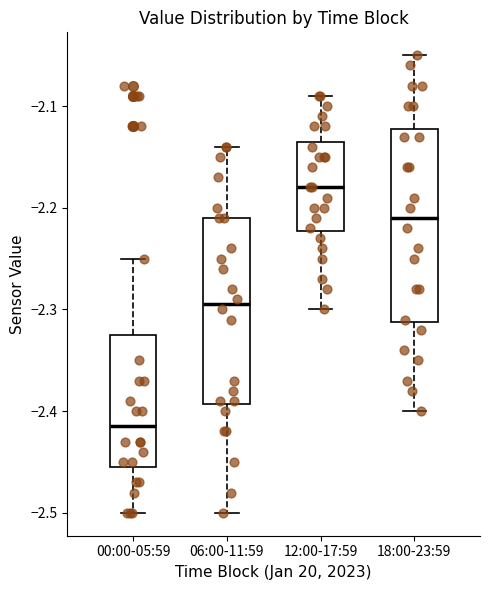

Where is the lower edge of the box for 00:00-05:59 on the y-axis? The values are not printed on the chart, so give them approximately, as read against the axis.

-2.45